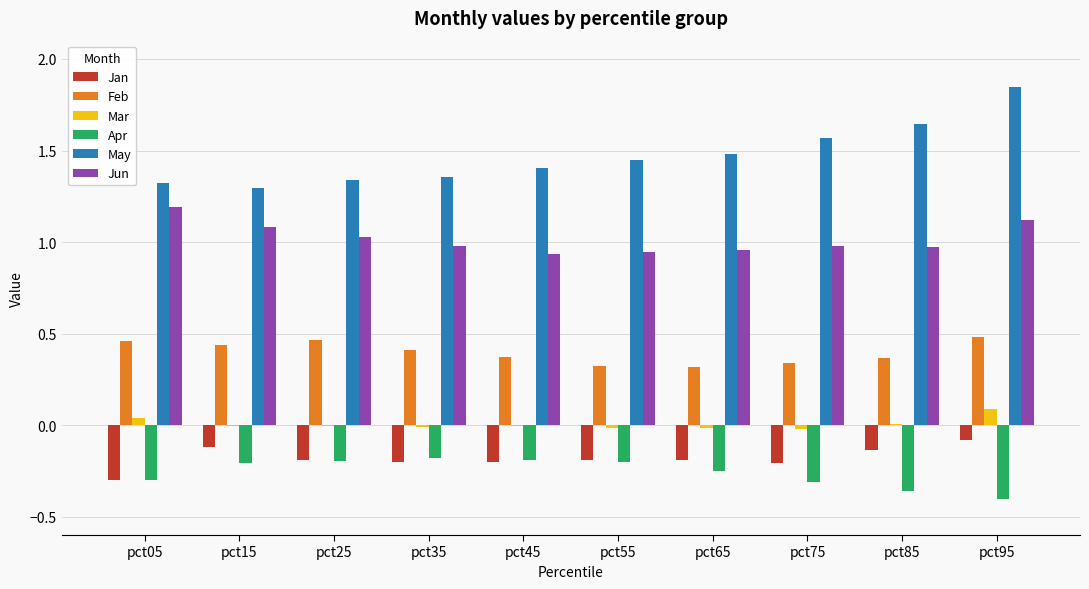

Which series has the largest total across all categories?

May